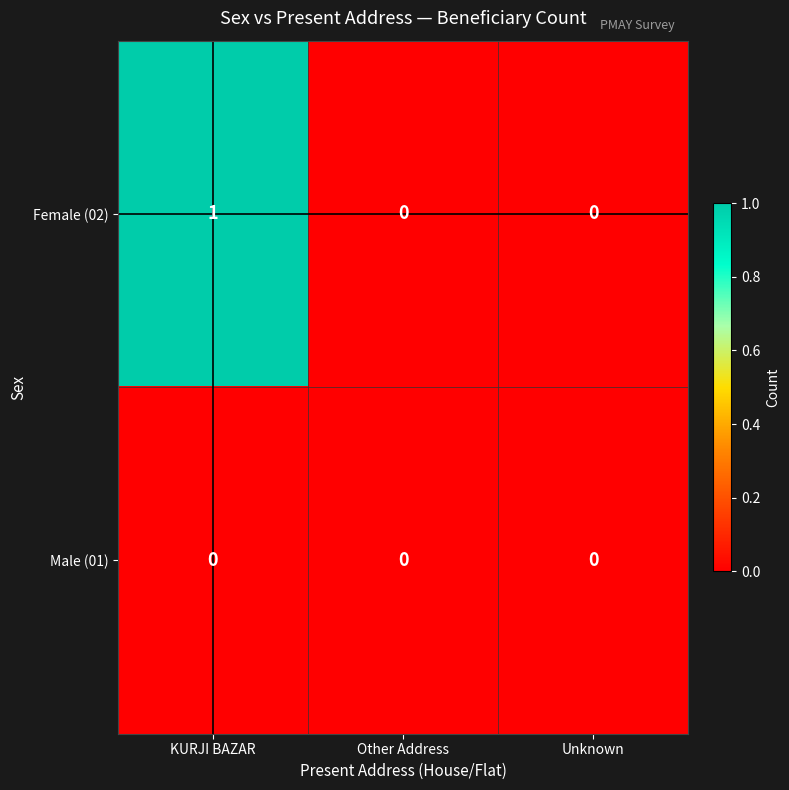

Reading right to left, list all the values displayed in this chart.

Female (02): 0	0	1
Male (01): 0	0	0